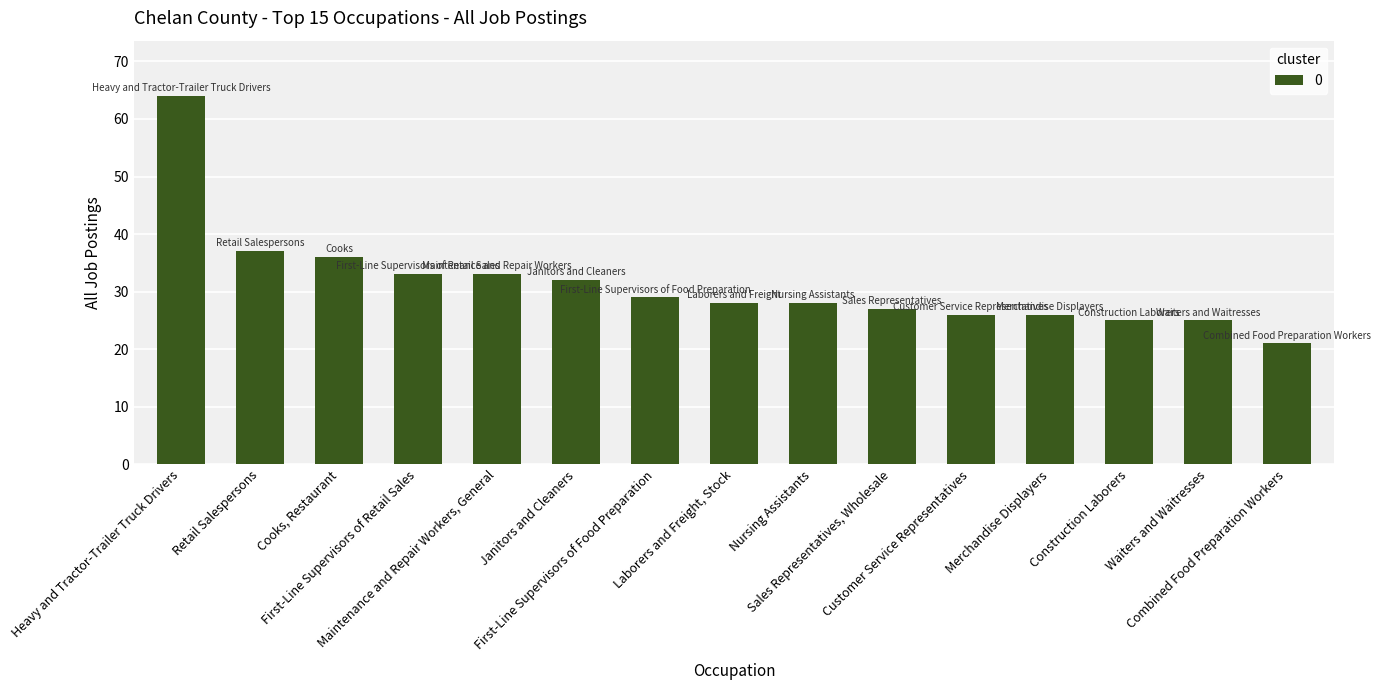

What is the ratio of the value at Laborers and Freight, Stock to the value at Merchandise Displayers?

1.1